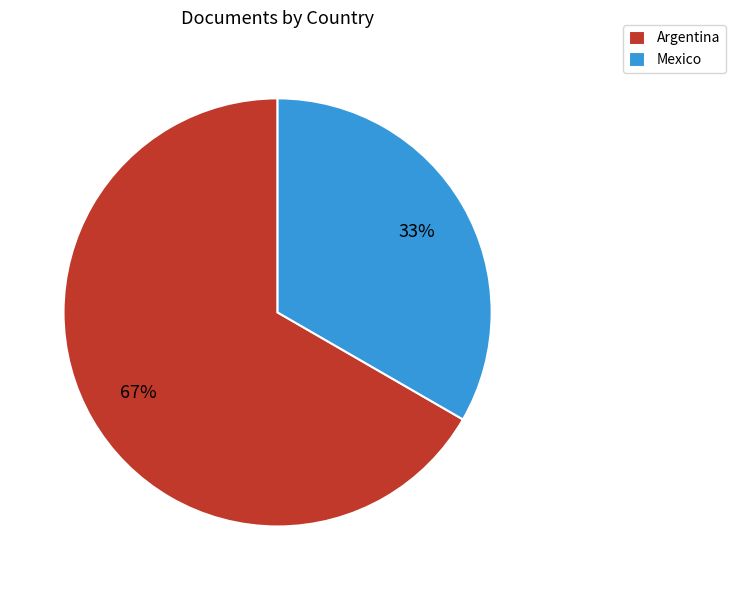

Which slice is the smallest?

Mexico